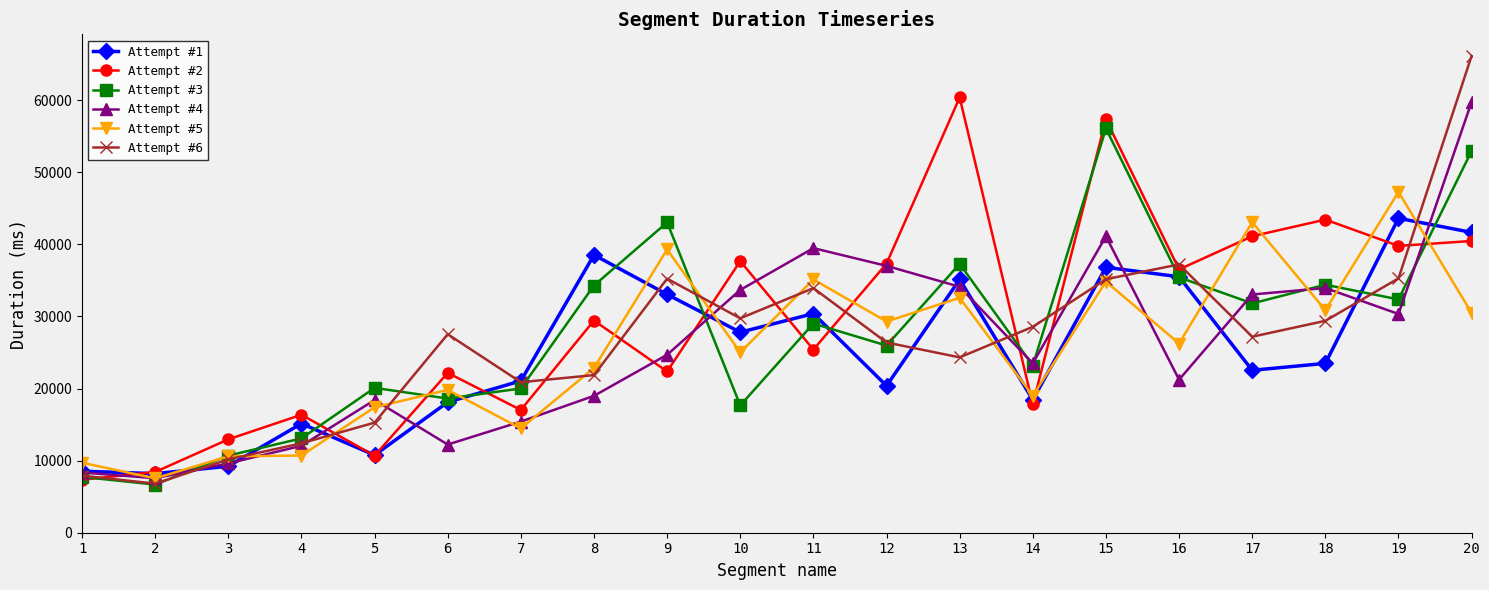

How many series are shown in this chart?

6